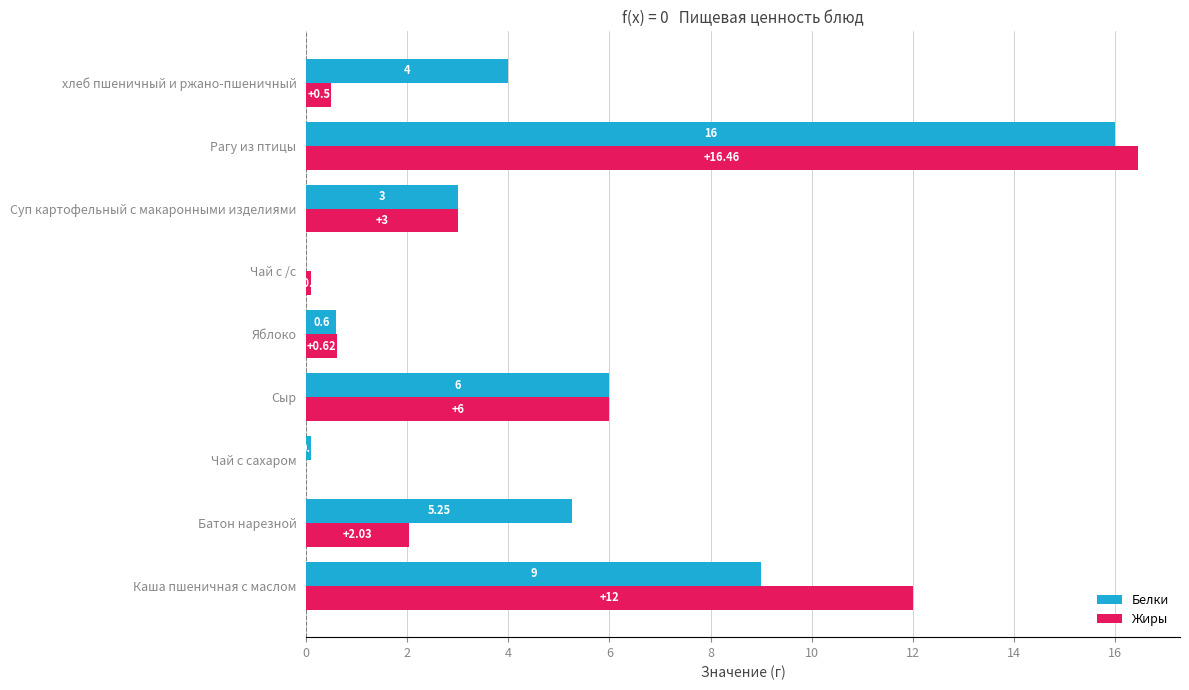

What is the sum of the Белки values at Каша пшеничная с маслом and хлеб пшеничный и ржано-пшеничный?

13.0